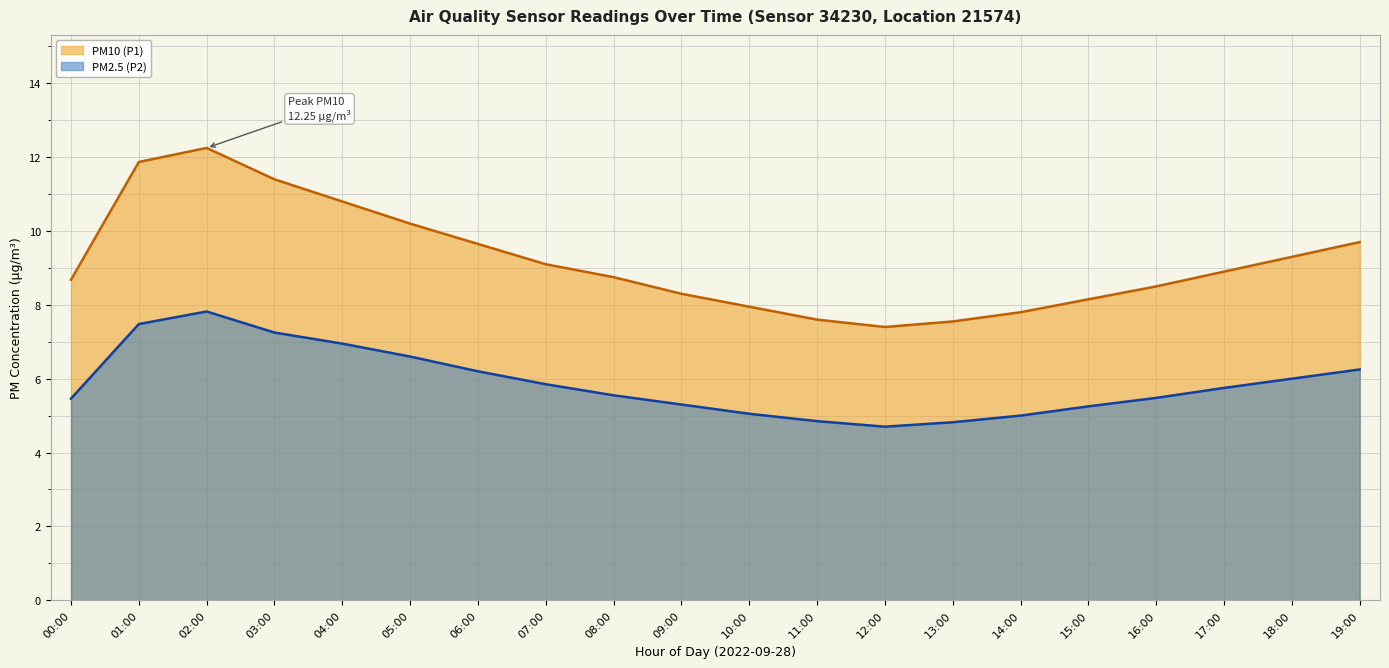

True or false: PM10 (P1) and PM2.5 (P2) cross at least once.

False